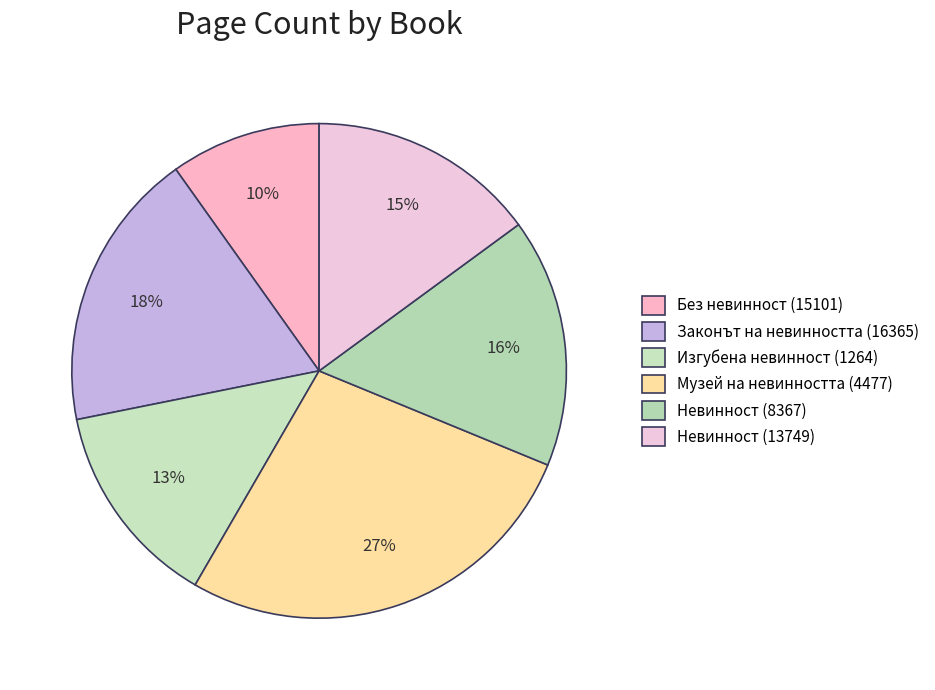

What percentage is the Изгубена невинност (1264) slice, to the nearest percent?

13%